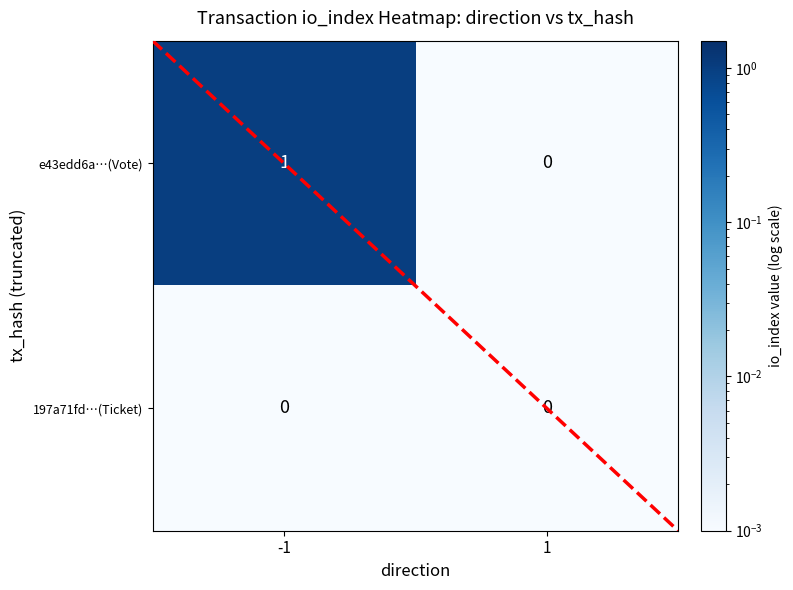

What is the greatest value displayed?

1.0